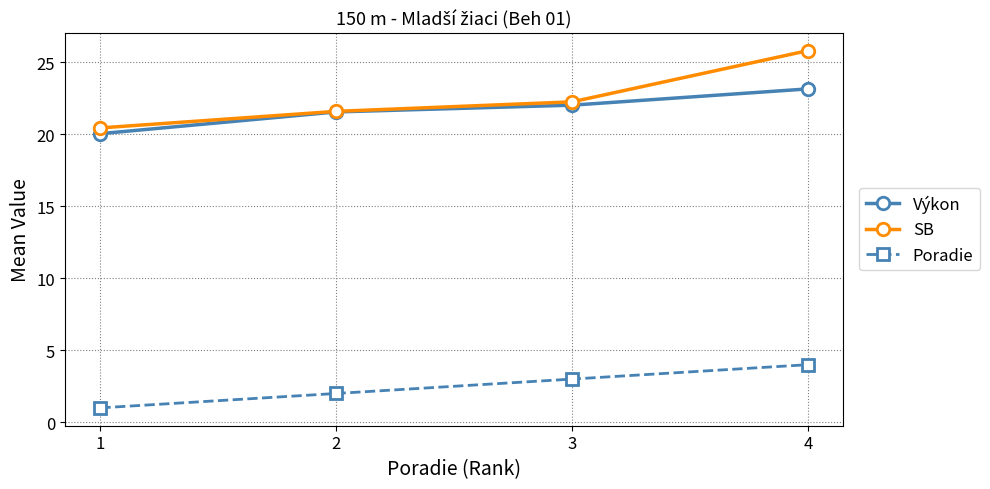

Where does the SB series first go above 22?

3